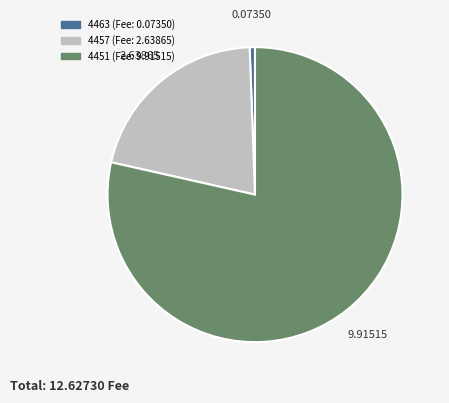

What is the smallest slice in the pie chart?

4463